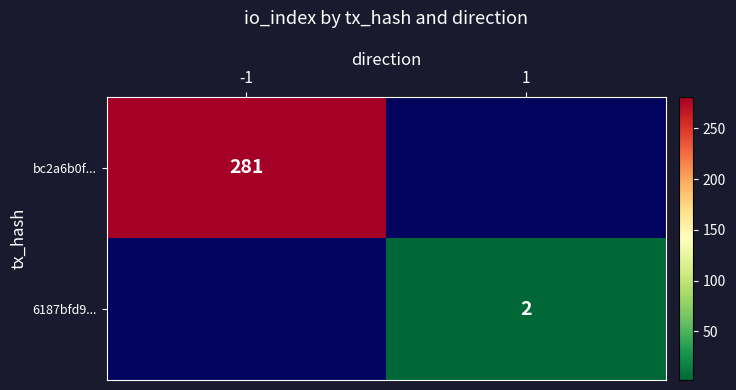

At how many categories does at least one series exceed 209?

1